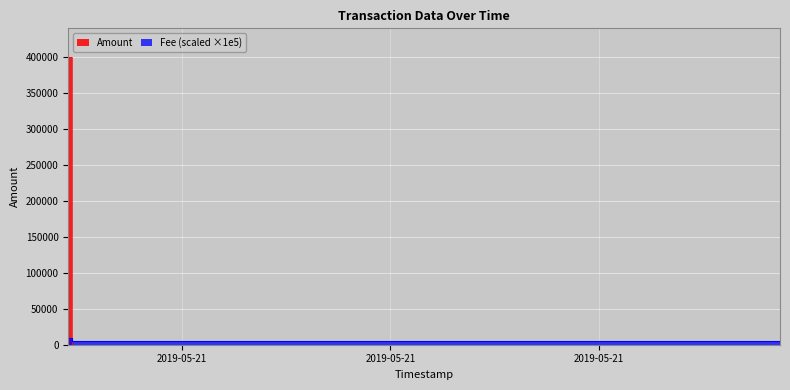

Is this an area chart (filled region under the line)?

No